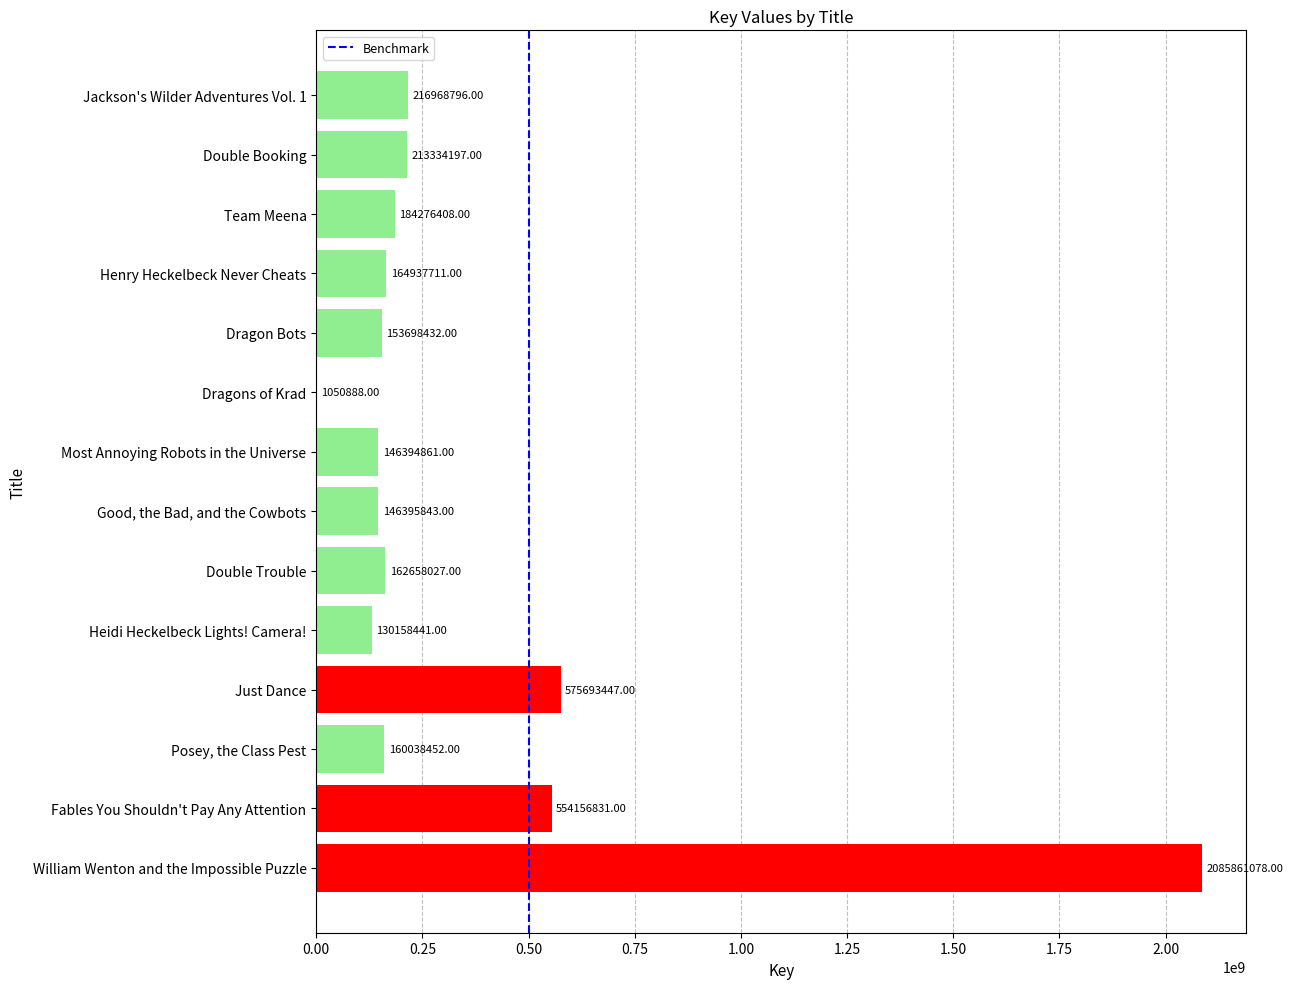

Where is the data nearest to the value 1043455983?

Just Dance